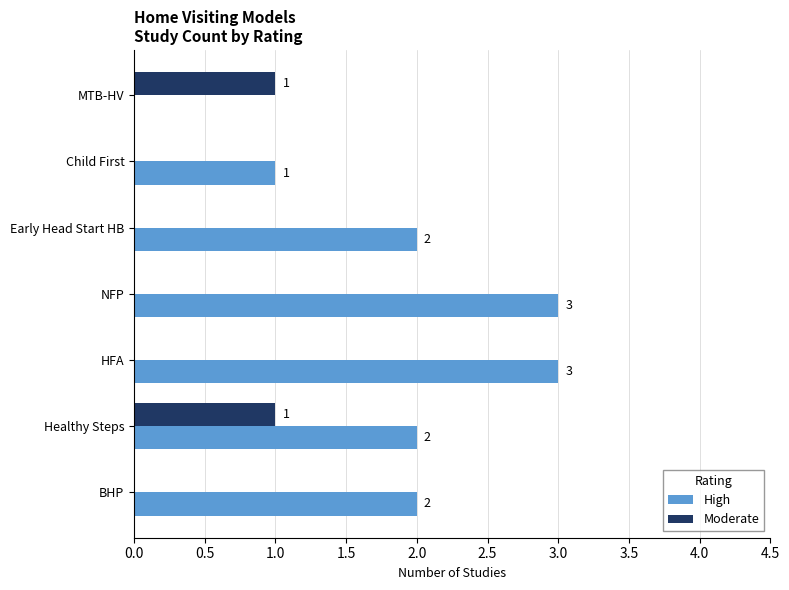

What is the sum of all Moderate values?

2